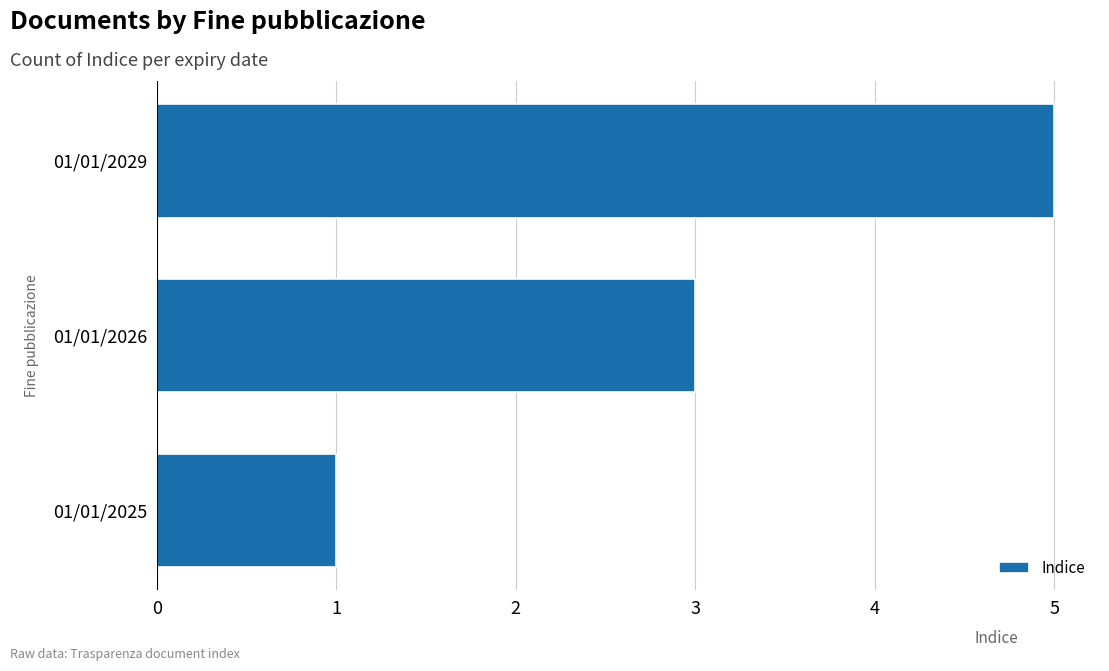

What is the maximum value shown in the chart?

5